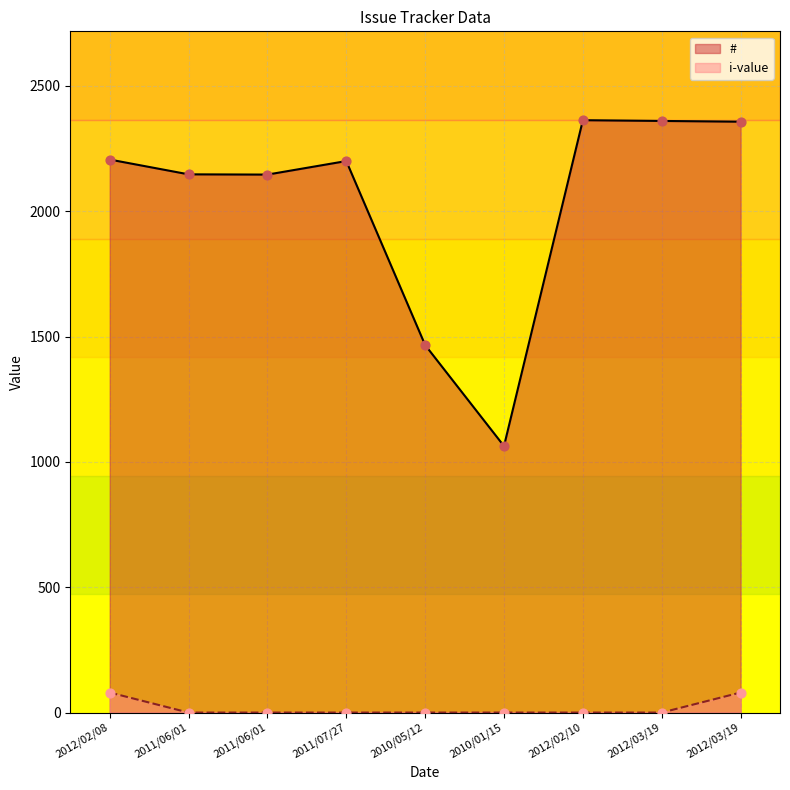

Is the value of i-value at 2012/03/19 greater than the value of # at 2012/02/10?

No